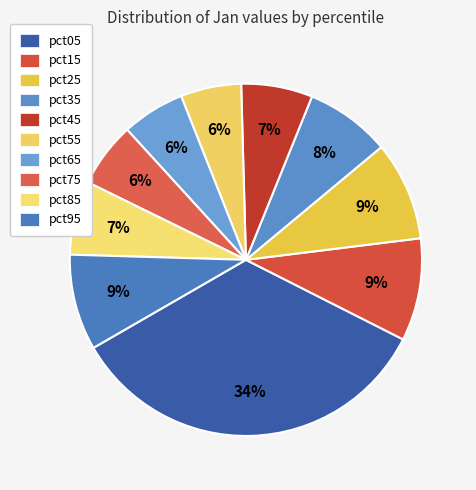

What percentage do pct35 and pct45 together represent?

14.4%